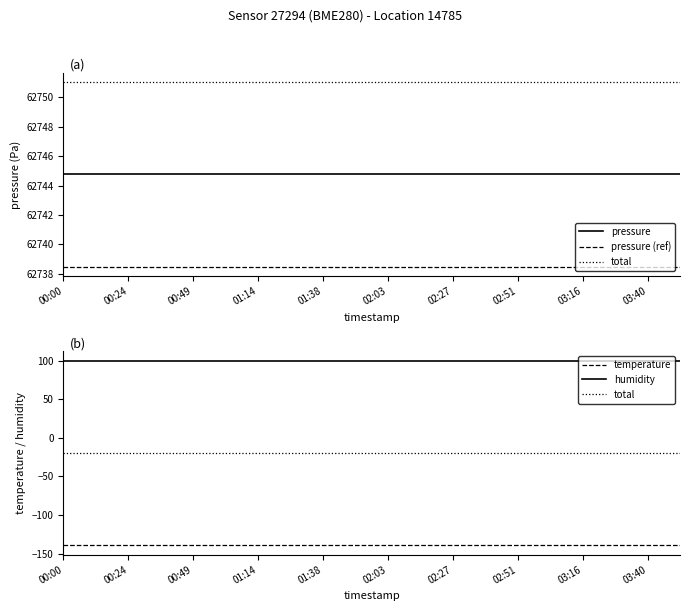

At how many categories does at least one series exceed 11079?

20